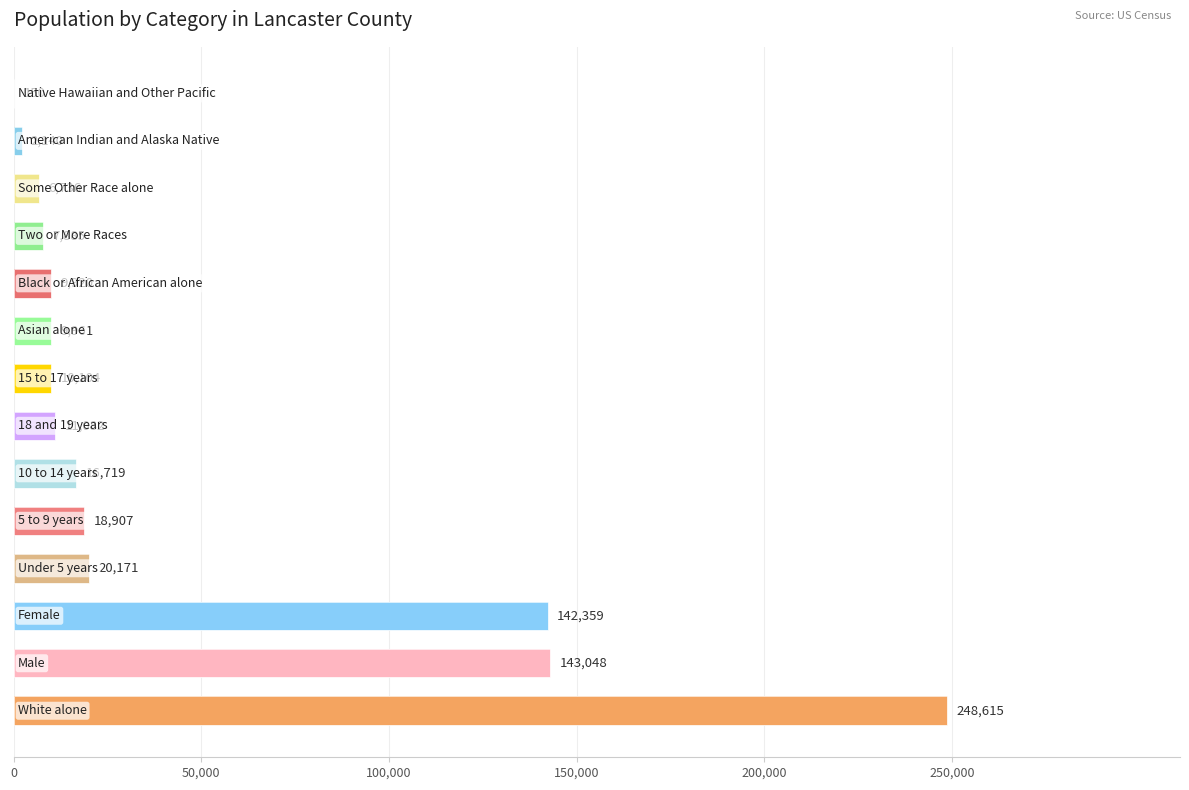

Are the bars horizontal?

Yes